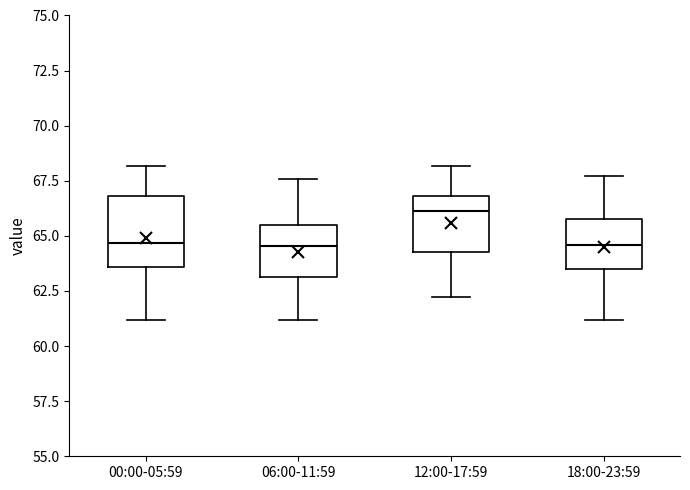

Reading left to right, read every box against the y-axis: the position of its median line, the range the box covers, and the ends of its whiskers. The values are not printed on the chart, so give them approximately, as read against the axis.

00:00-05:59: median 64.5, box 63.5 to 67.0, whiskers 61.0 to 68.0
06:00-11:59: median 64.5, box 63.0 to 65.5, whiskers 61.0 to 67.5
12:00-17:59: median 66.0, box 64.5 to 67.0, whiskers 62.0 to 68.0
18:00-23:59: median 64.5, box 63.5 to 66.0, whiskers 61.0 to 67.5